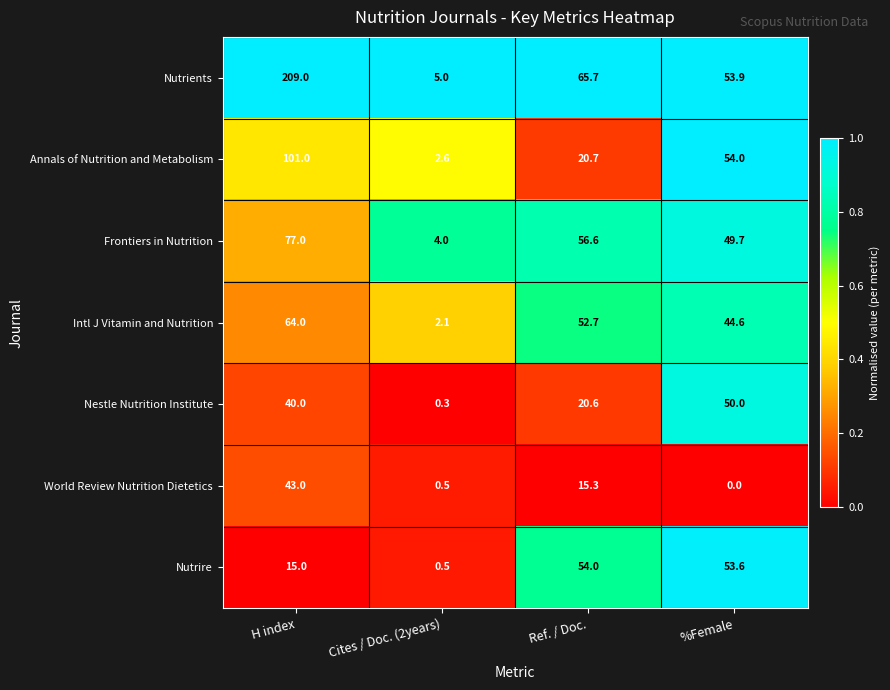

Reading left to right, what are all the values shown in this chart?

Nutrients: 209.0	5.0	65.7	53.9
Annals of Nutrition and Metabolism: 101.0	2.6	20.7	54.0
Frontiers in Nutrition: 77.0	4.0	56.6	49.7
Intl J Vitamin and Nutrition: 64.0	2.1	52.7	44.6
Nestle Nutrition Institute: 40.0	0.3	20.6	50.0
World Review Nutrition Dietetics: 43.0	0.5	15.3	0.0
Nutrire: 15.0	0.5	54.0	53.6